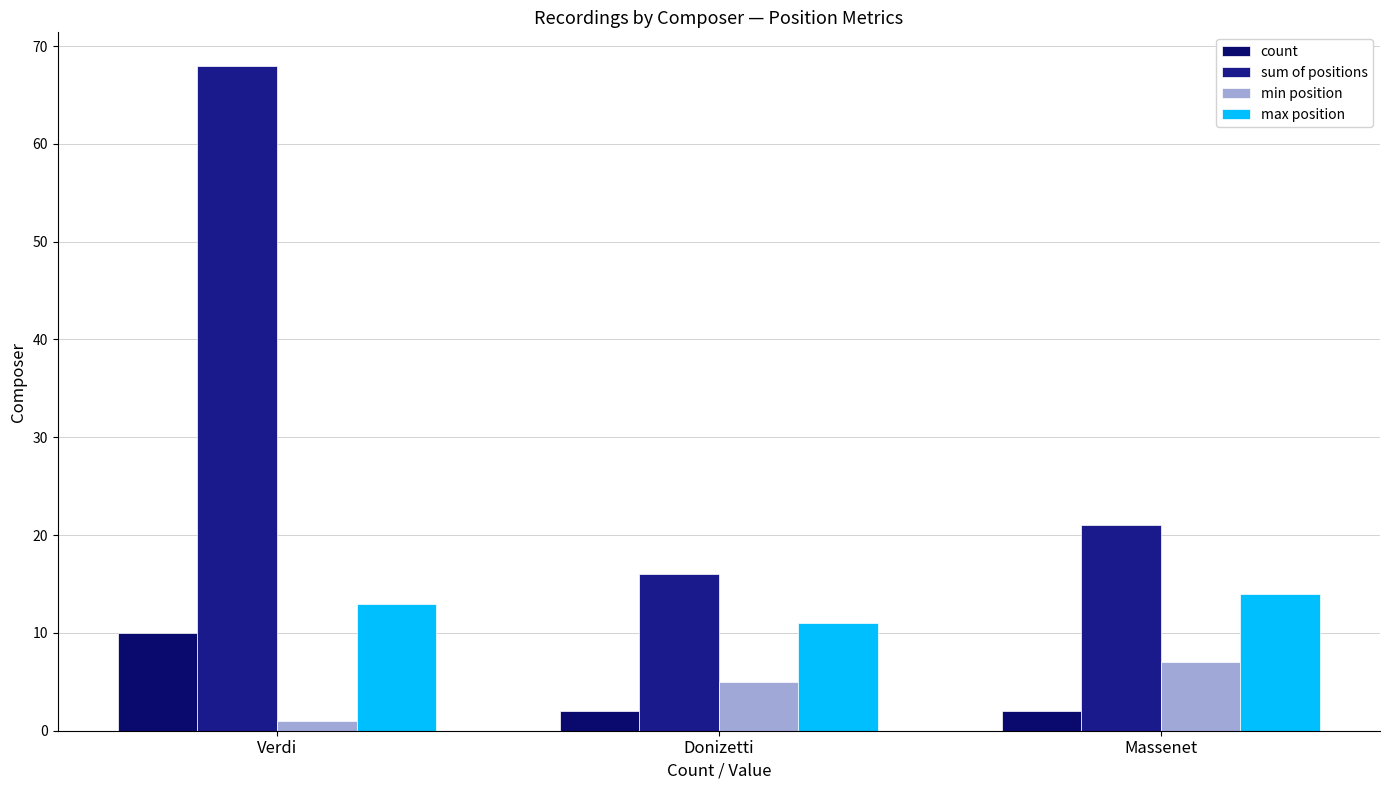

Reading left to right, list all the values displayed in this chart.

count: 10	2	2
sum of positions: 68	16	21
min position: 1	5	7
max position: 13	11	14